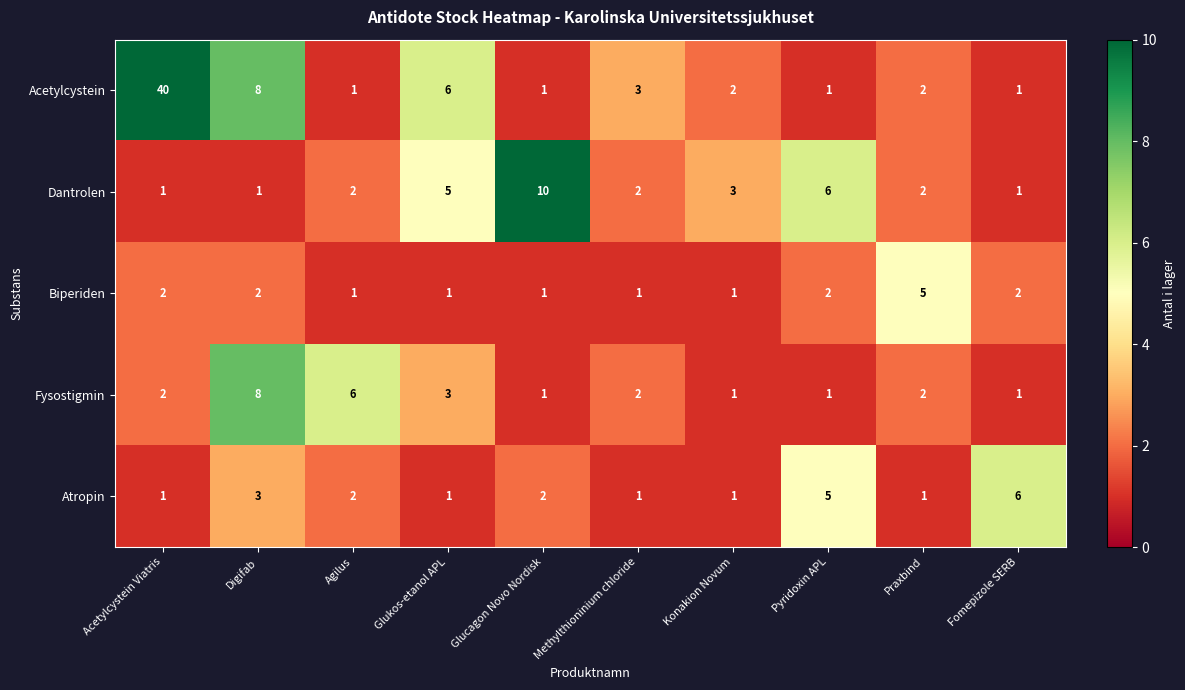

Where does the Atropin series first go above 2?

Digifab